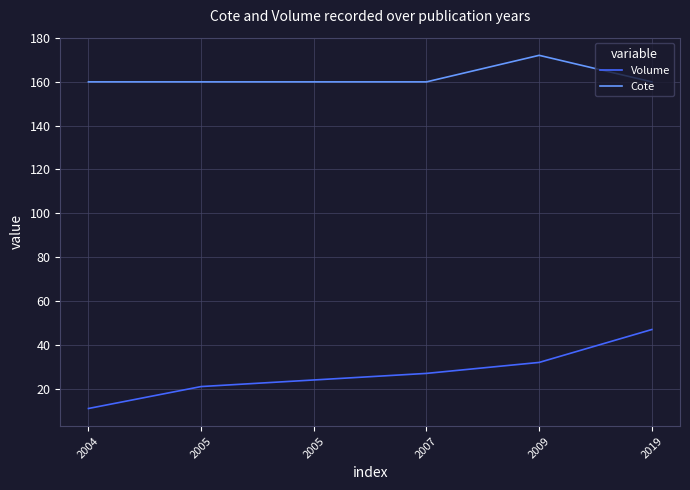

Which category has the highest value in the Cote series?

2009